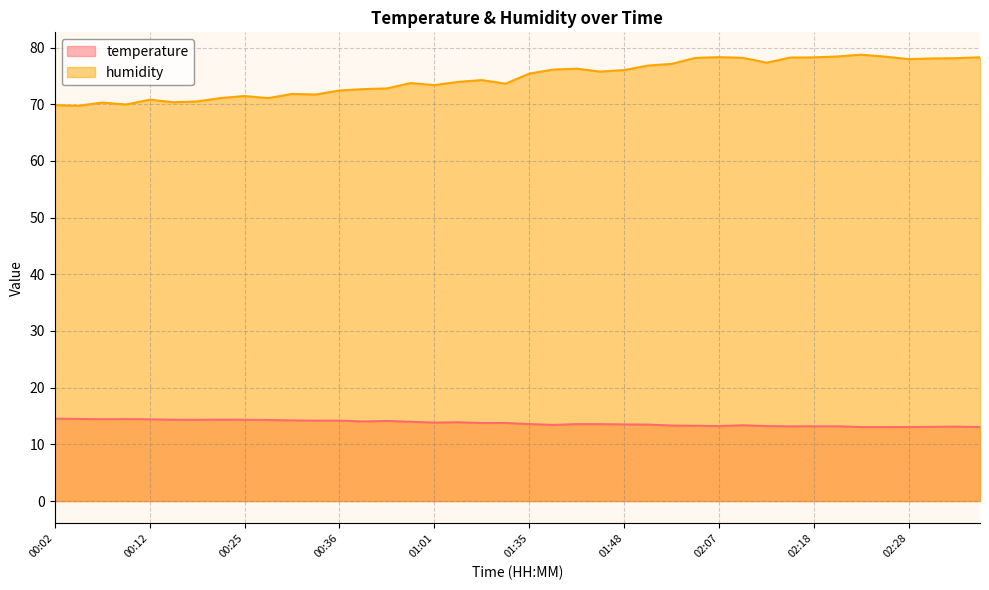

Which series changed the most between 02:02 and 02:20?

humidity